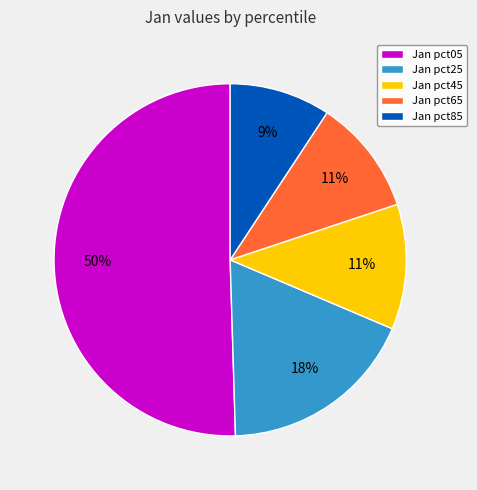

Is there a majority slice in this chart?

Yes